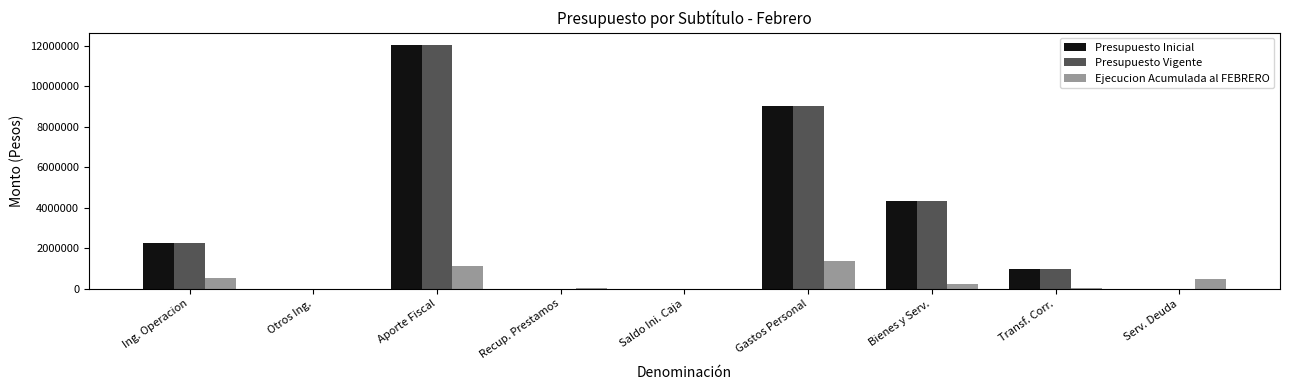

Where is Presupuesto Vigente nearest to the value 6028272?

Bienes y Serv.